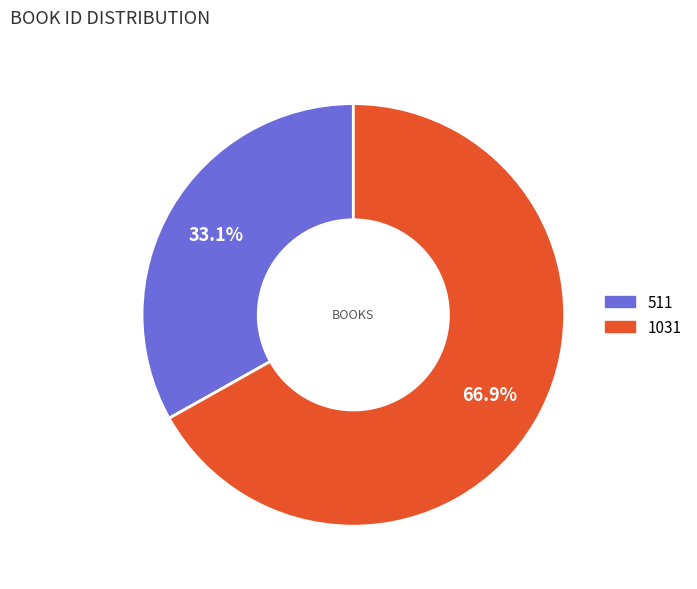

Does 511 account for over 50% of the chart?

No